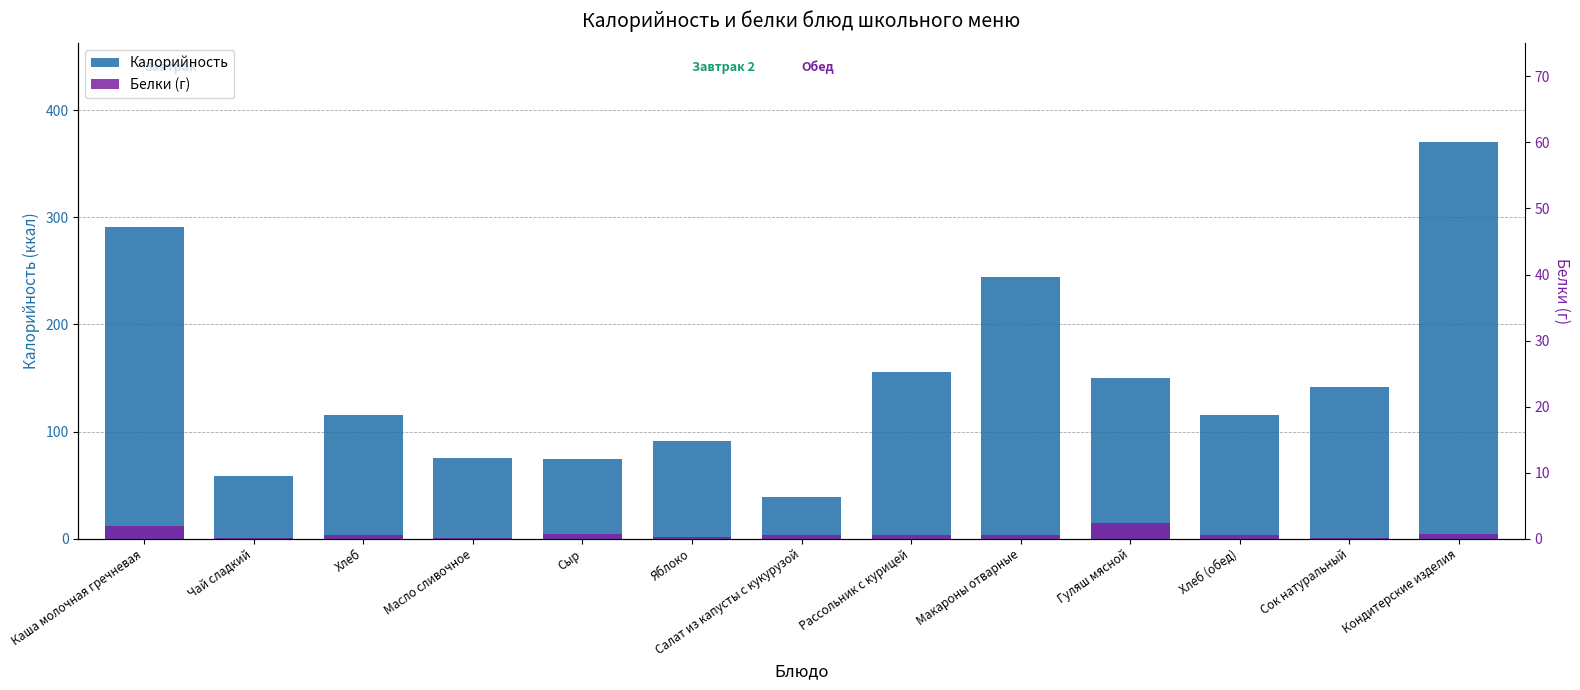

How many data points in Белки (г) are above 3?

9